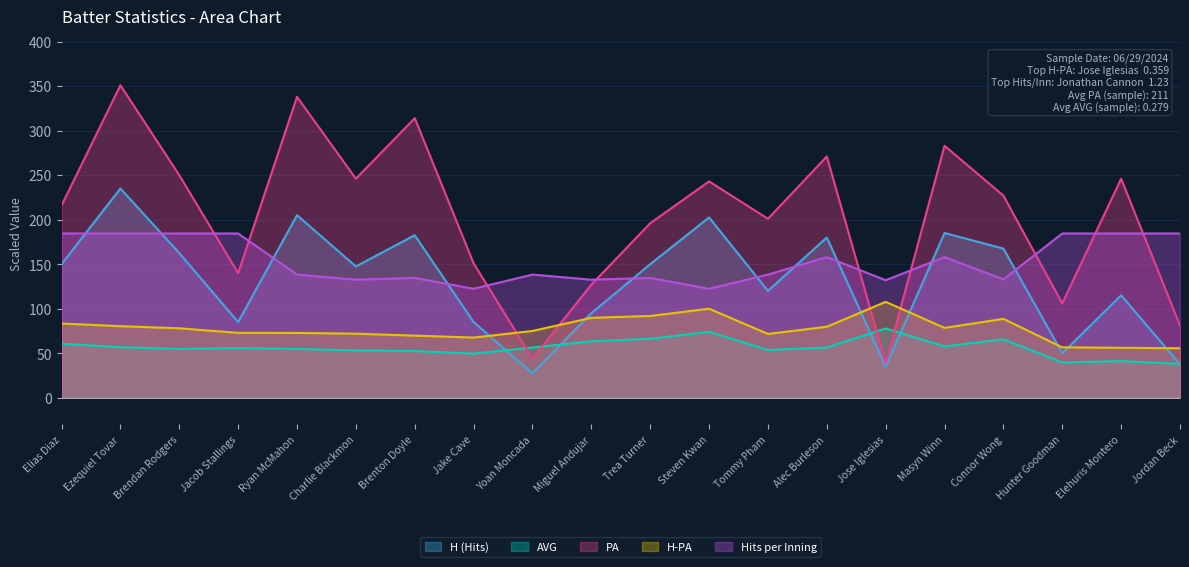

Does the chart display data point markers on the line(s)?

No